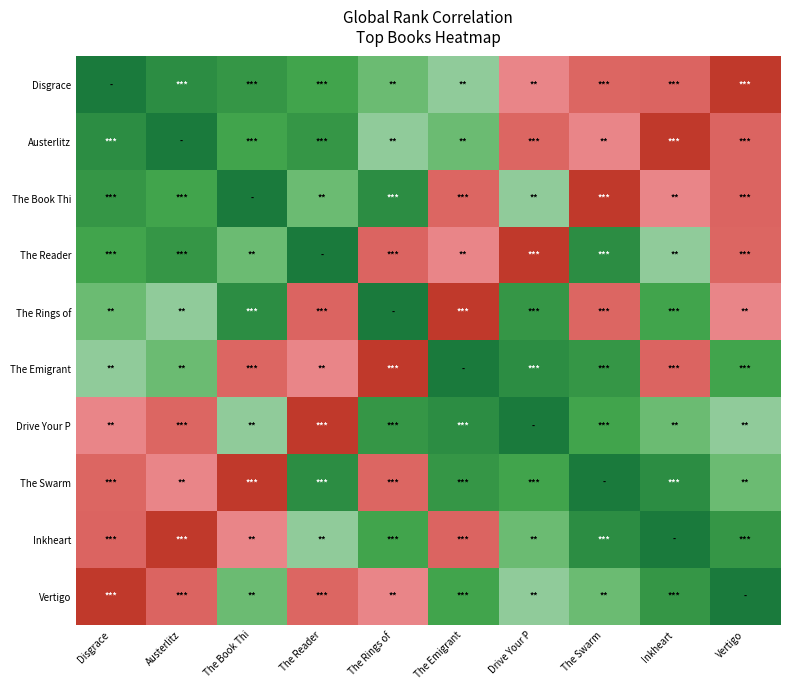

What is the smallest value displayed?

-1.0